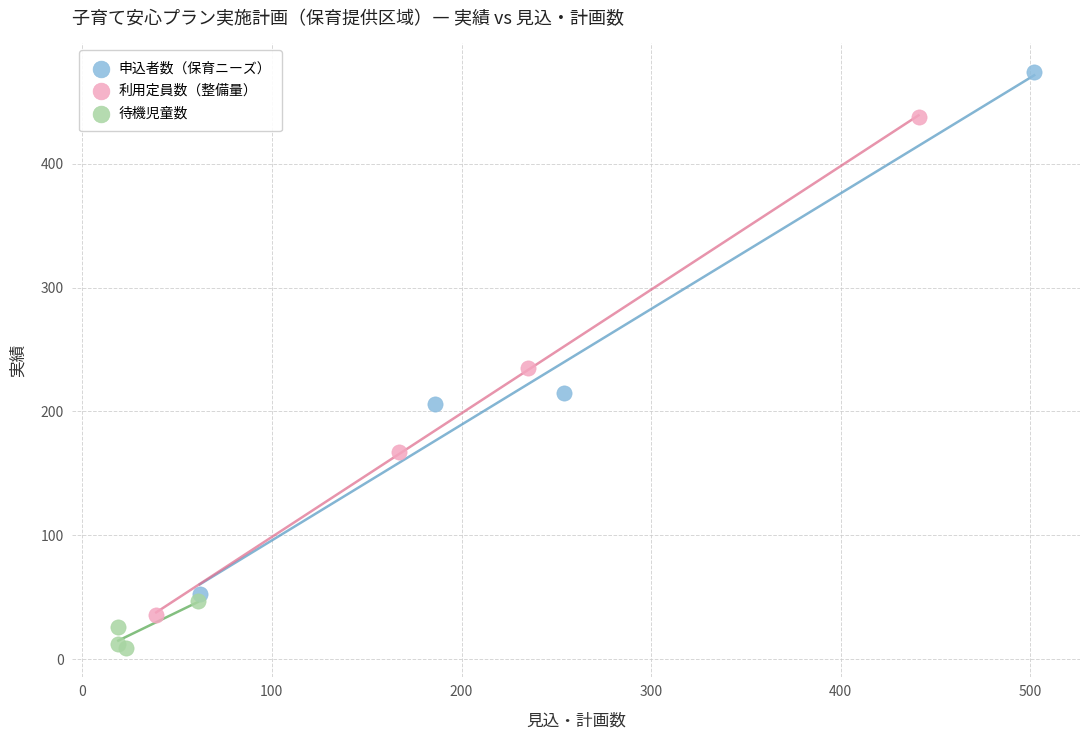

Which series reaches the minimum Y coordinate?

待機児童数